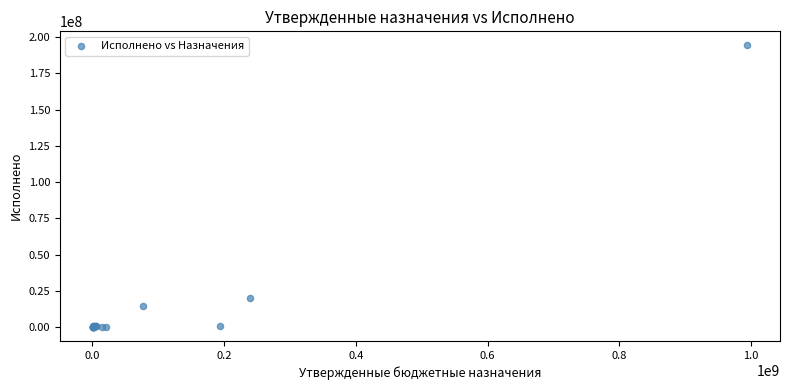

What Y value in the scatter plot is closest to 97127845?

19804613.7